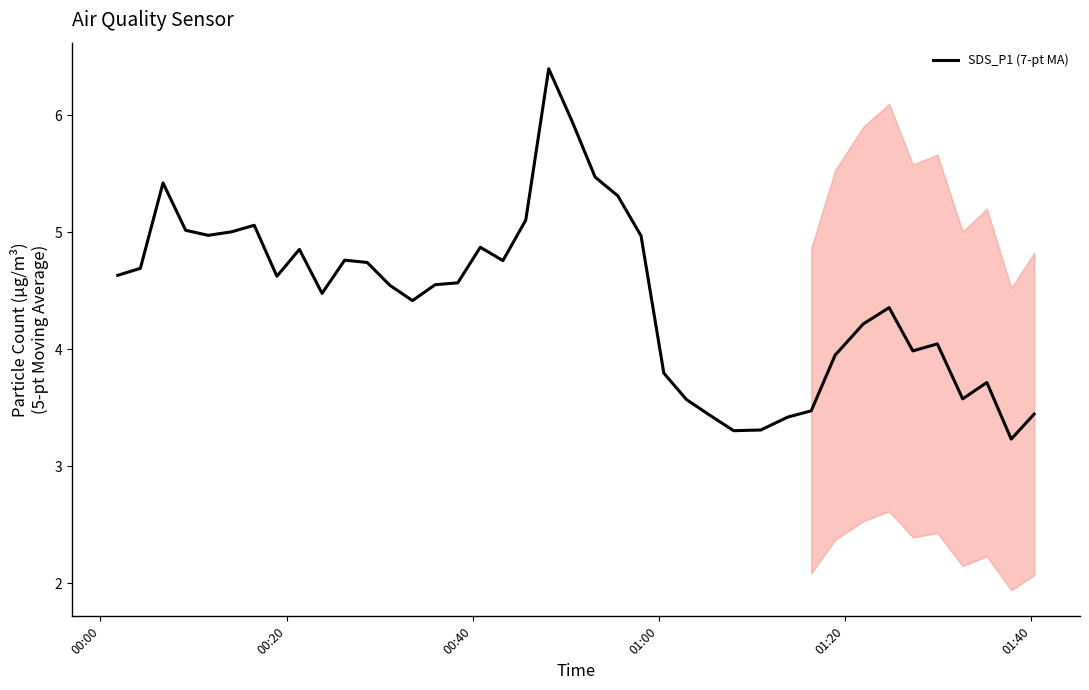

What is the smallest value displayed?

3.2